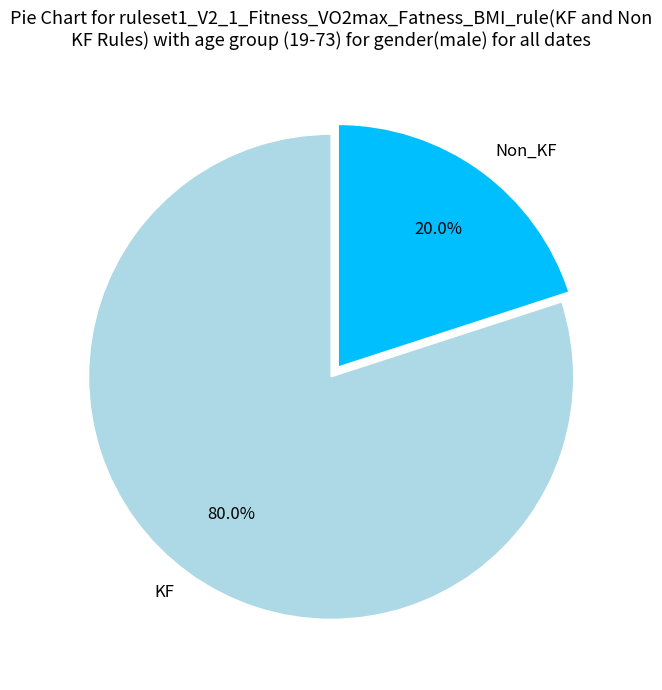

Does any single category account for the majority?

Yes